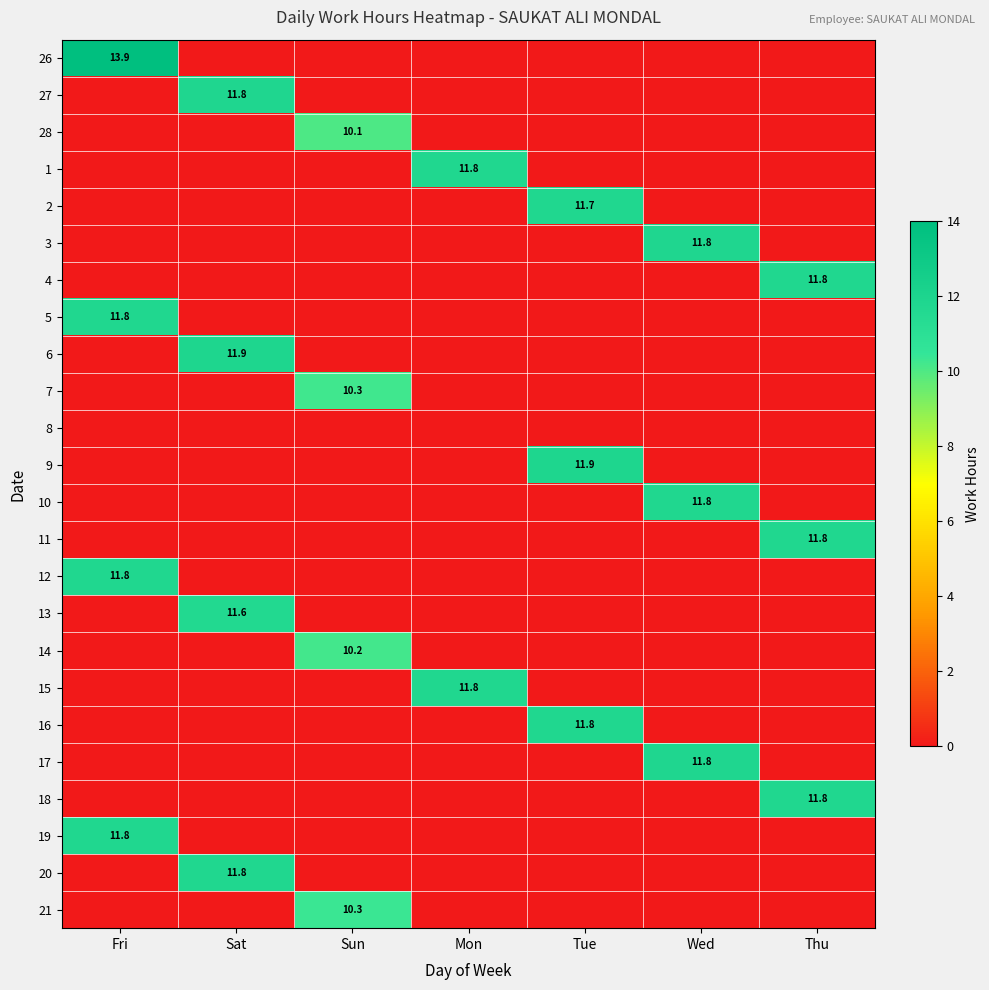

Between Sat and Sun, which is larger?

Sat